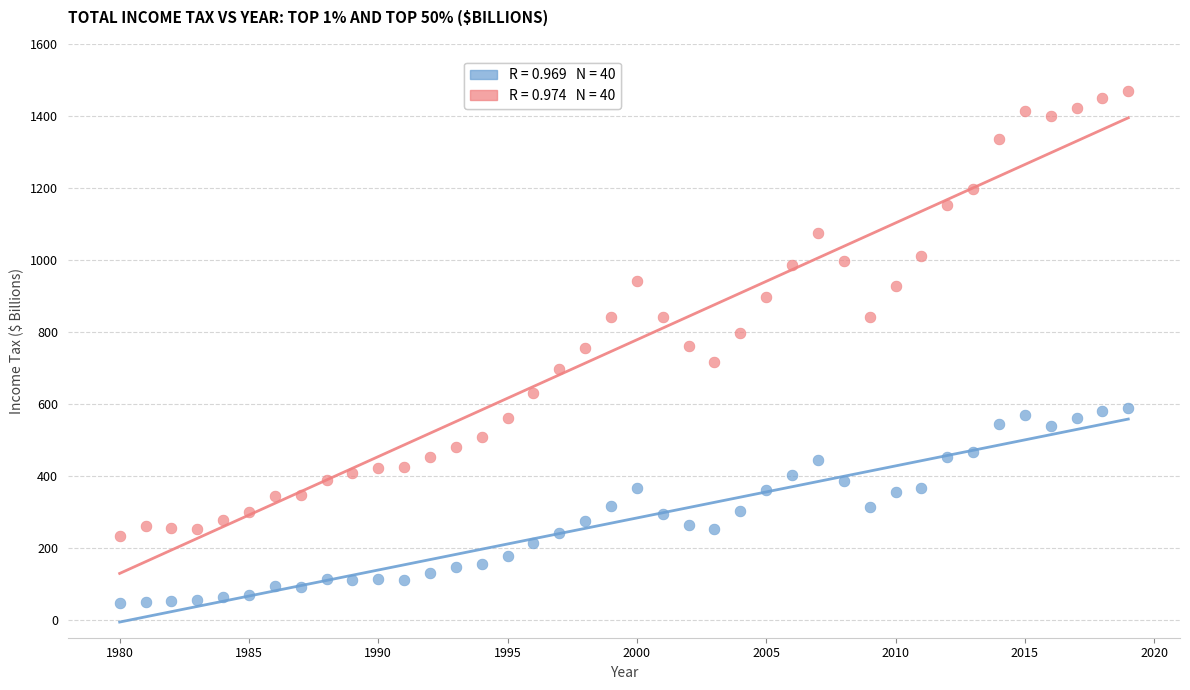

Across all data points, what is the range of X values (max minus min)?

39